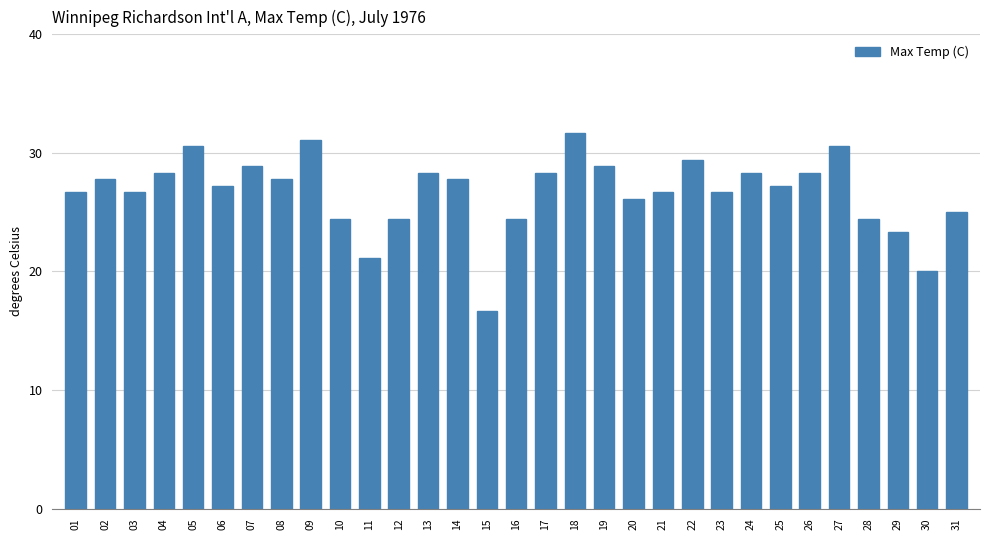

How many bars are there in total?

31